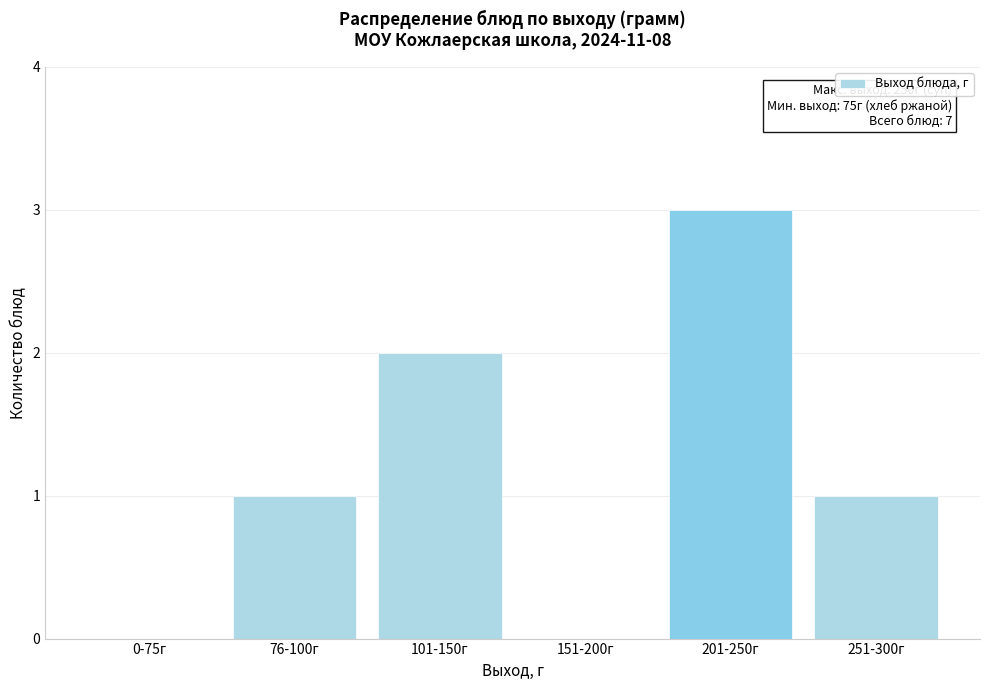

Reading left to right, transcribe all the data shown in this chart.

0-75г=0	76-100г=1	101-150г=2	151-200г=0	201-250г=3	251-300г=1